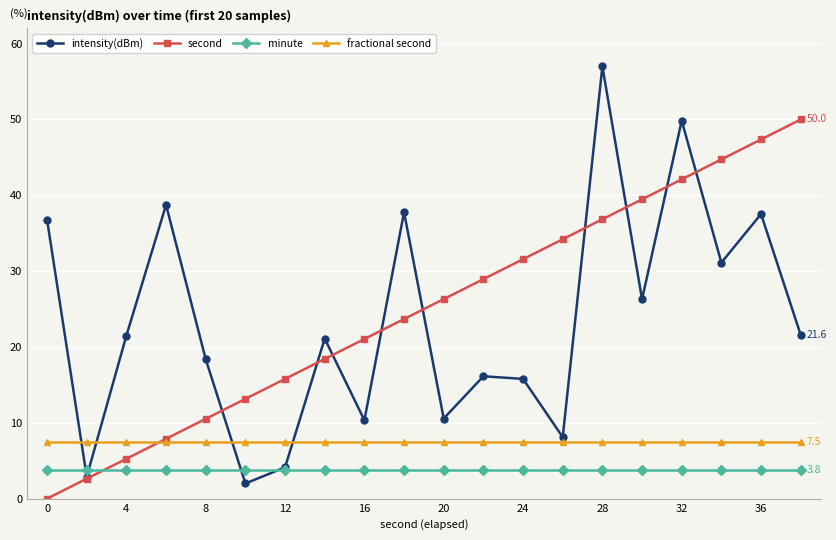

How many intersections are there between second and fractional second?

1